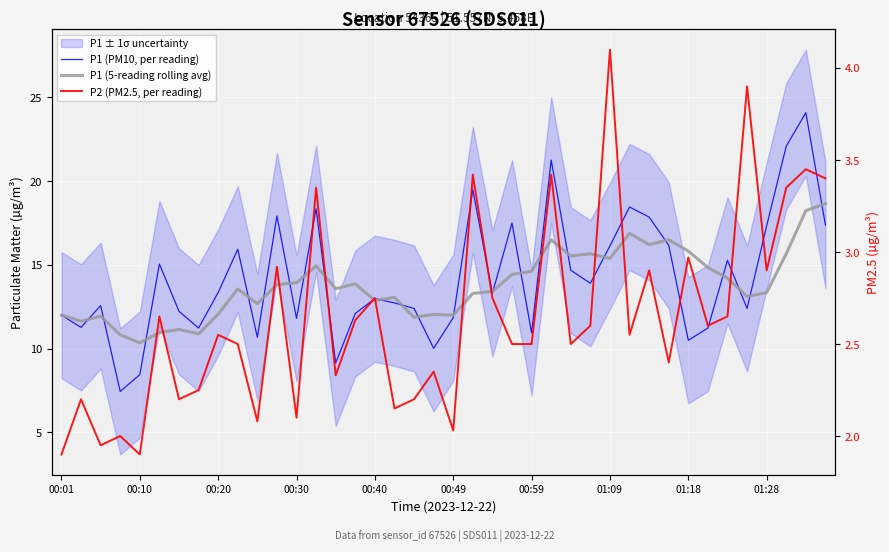

How many interior local valleys does the P1 (5-reading rolling avg) series have?

12